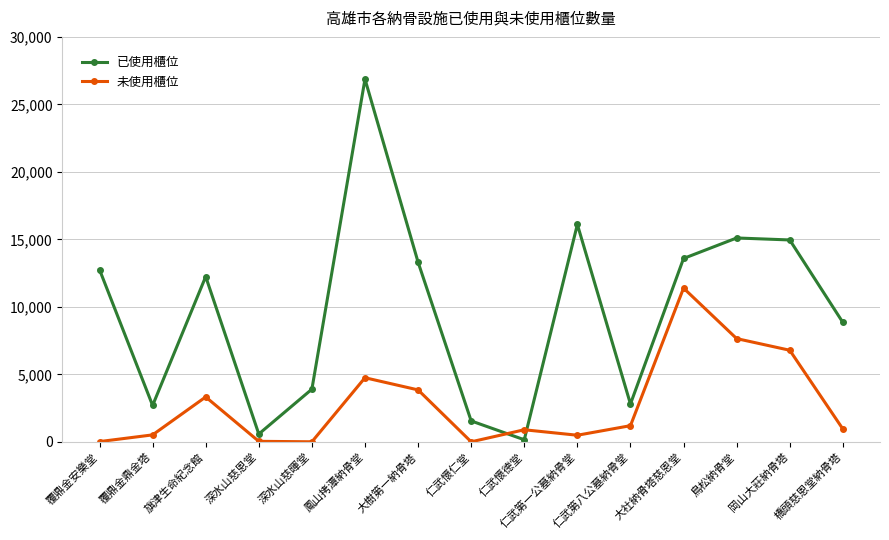

Where does the 已使用櫃位 series first go above 12241?

覆鼎金安樂堂